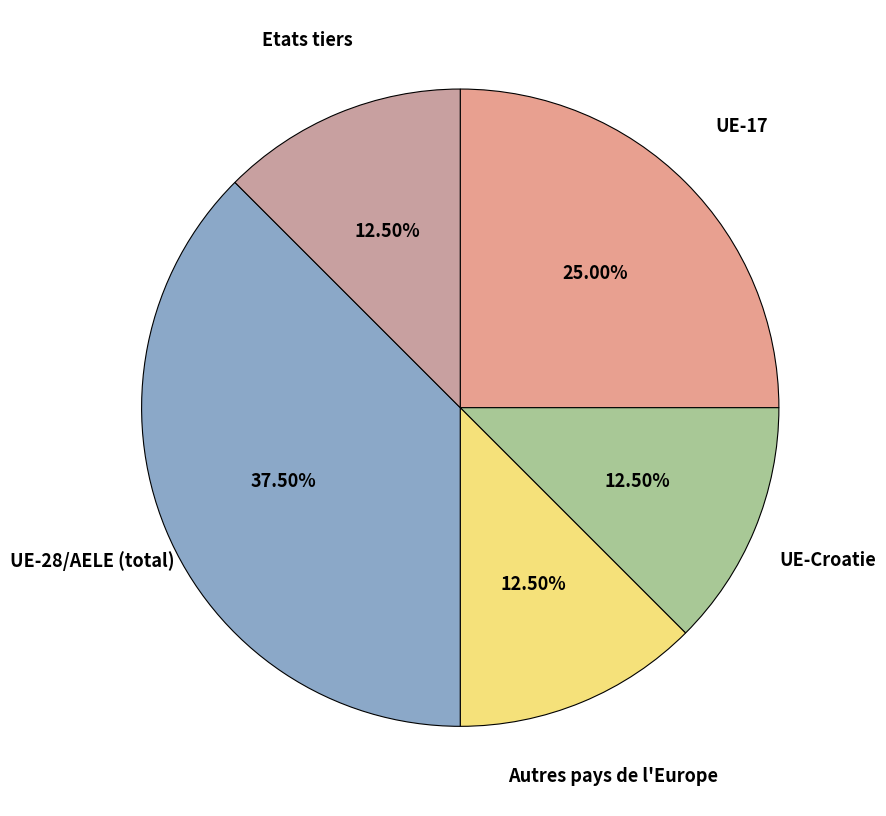

Do Autres pays de l'Europe and UE-17 together represent more than half of the pie?

No